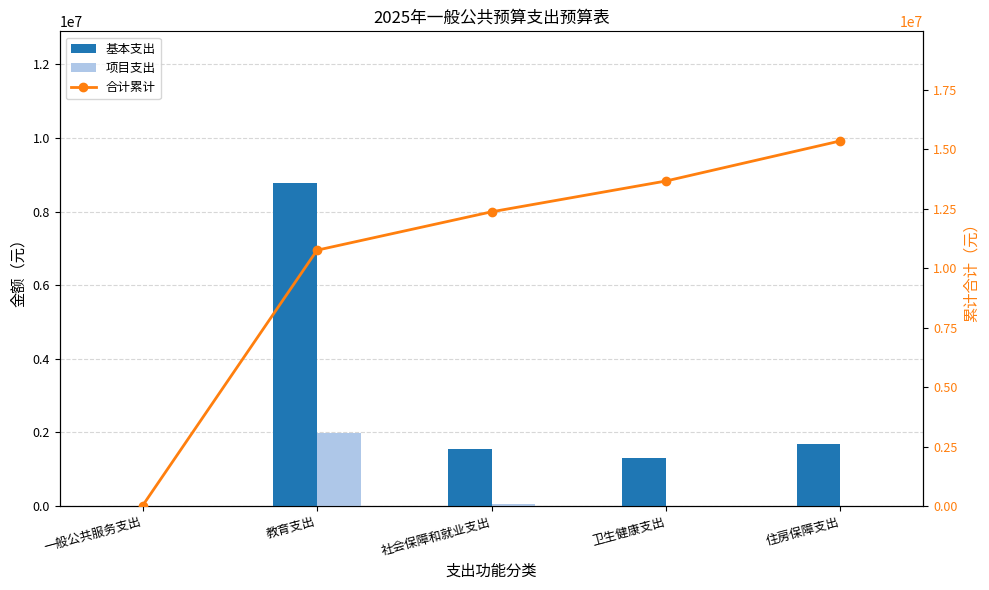

Where does the 项目支出 series first go above 13093?

教育支出